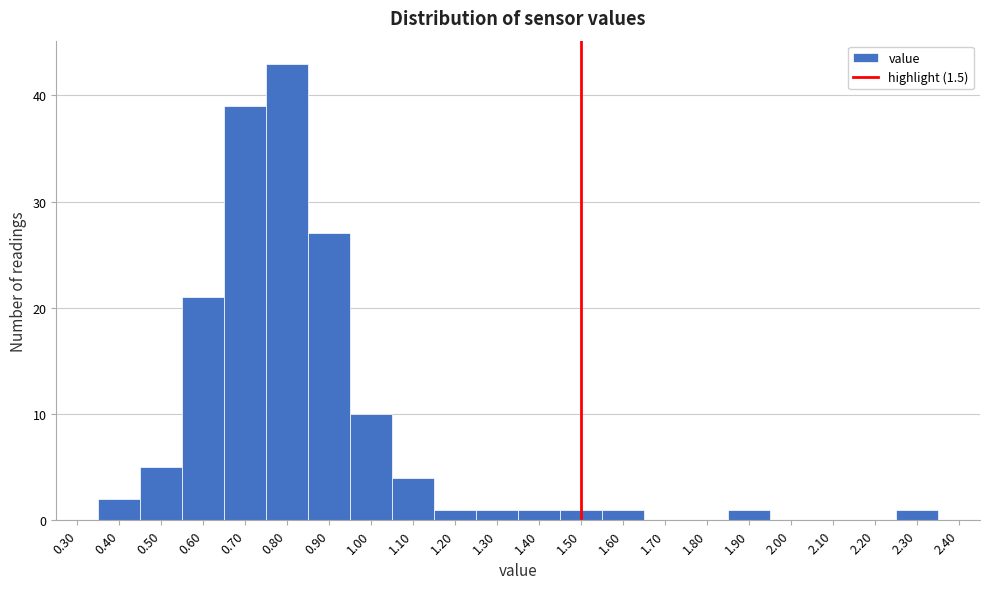

Reading left to right, transcribe this chart: for each bar, give the range it covers on the x-axis and its height. The values are not printed on the chart, so give them approximately, as read against the axis.

0.35 to 0.45: 2
0.45 to 0.55: 5
0.55 to 0.65: 21
0.65 to 0.75: 39
0.75 to 0.85: 43
0.85 to 0.95: 27
0.95 to 1.05: 10
1.05 to 1.15: 4
1.15 to 1.25: 1
1.25 to 1.35: 1
1.35 to 1.45: 1
1.45 to 1.55: 1
1.55 to 1.65: 1
1.65 to 1.75: 0
1.75 to 1.85: 0
1.85 to 1.95: 1
1.95 to 2.05: 0
2.05 to 2.15: 0
2.15 to 2.25: 0
2.25 to 2.35: 1